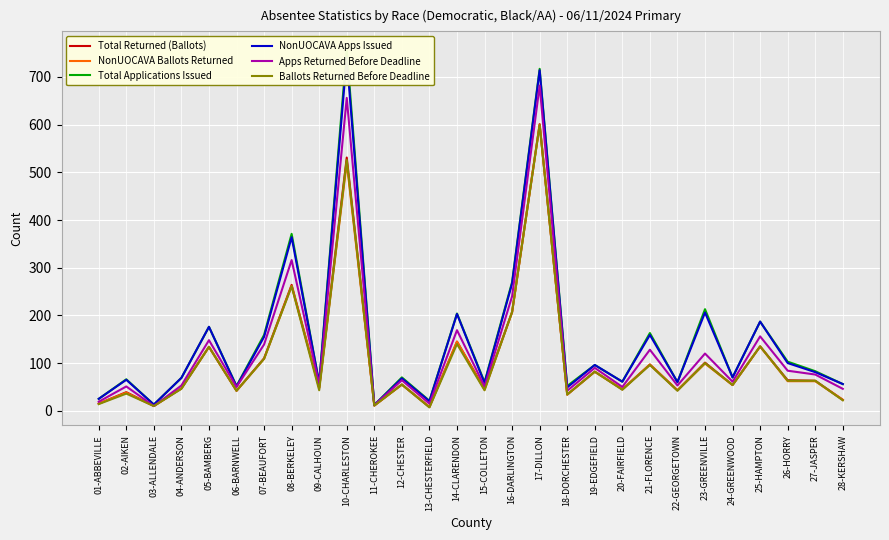

What is the difference between the NonUOCAVA Apps Issued values at 20-FAIRFIELD and 23-GREENVILLE?

145